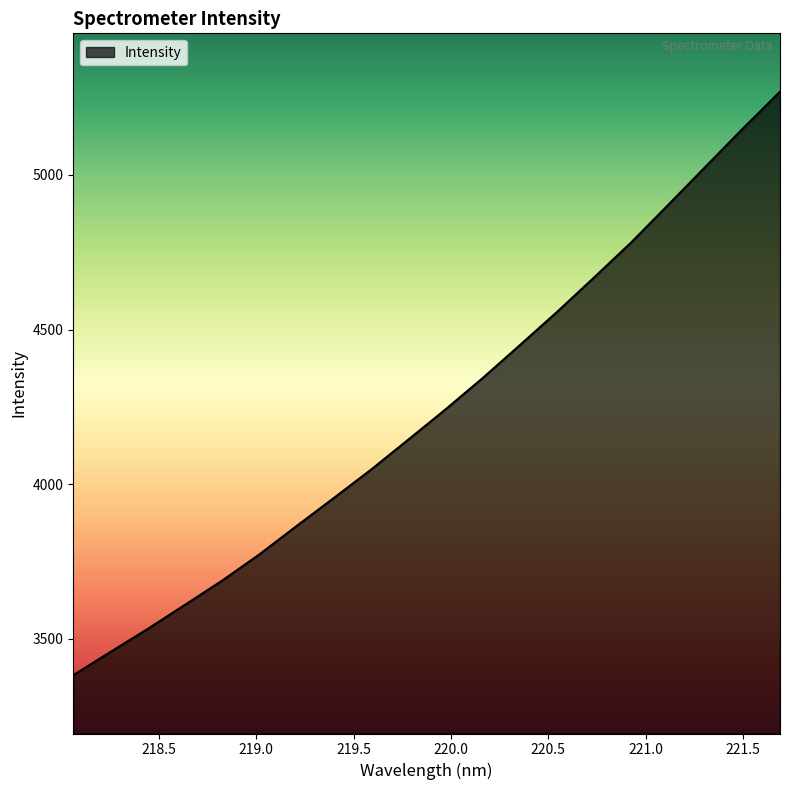

What is the greatest value displayed?

5269.0